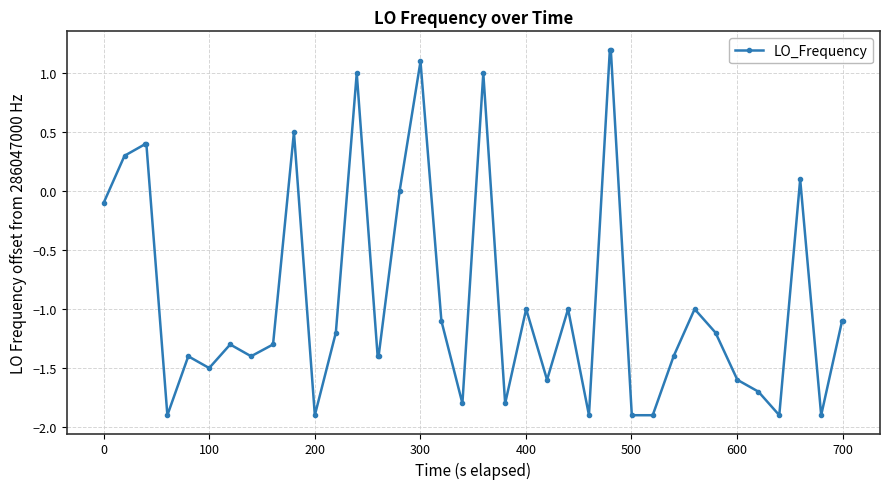

What is the minimum value shown in the chart?

-1.9